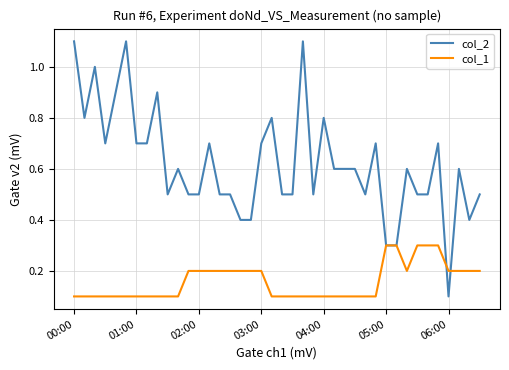

Rank the series by their maximum value, from lowest to highest.

col_1, col_2